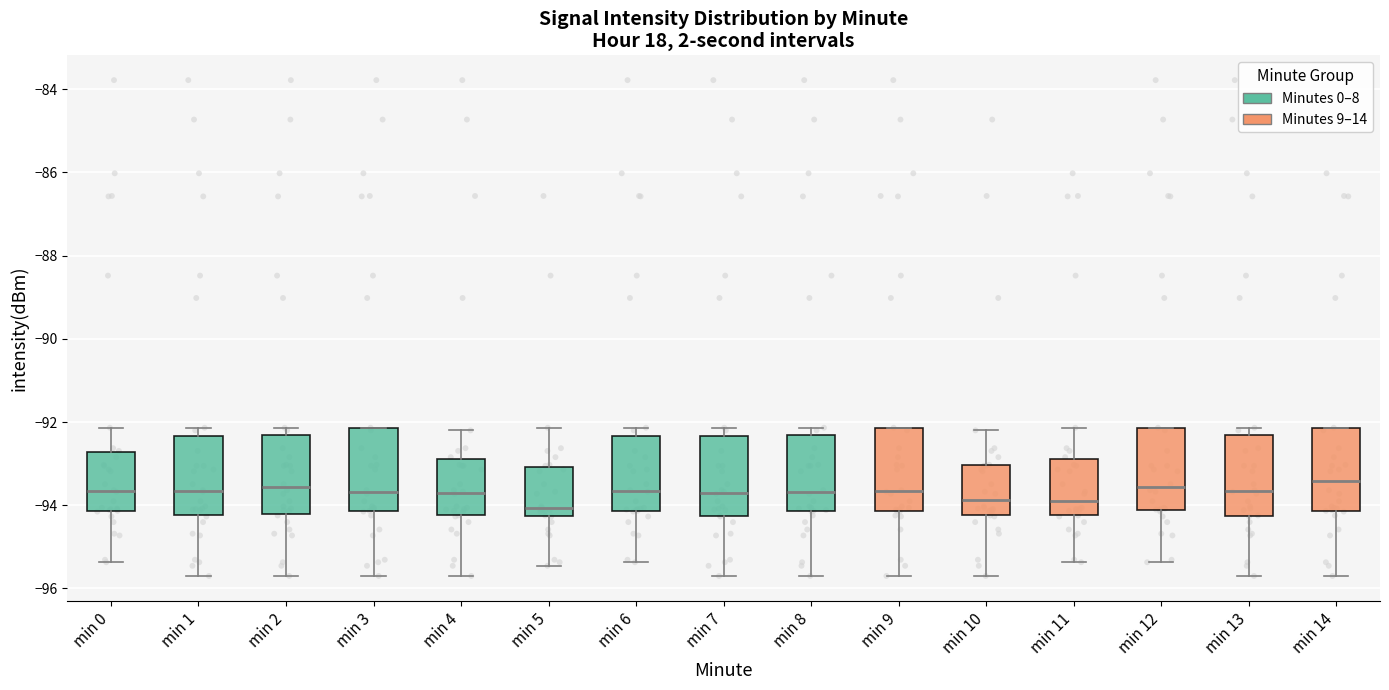

Reading left to right, read every box against the y-axis: the position of its median line, the range the box covers, and the ends of its whiskers. The values are not printed on the chart, so give them approximately, as read against the axis.

min 0: median -93.6, box -94.2 to -92.8, whiskers -95.4 to -92.2
min 1: median -93.6, box -94.2 to -92.4, whiskers -95.6 to -92.2
min 2: median -93.6, box -94.2 to -92.4, whiskers -95.6 to -92.2
min 3: median -93.6, box -94.2 to -92.2, whiskers -95.6 to -92.2
min 4: median -93.8, box -94.2 to -92.8, whiskers -95.6 to -92.2
min 5: median -94.0, box -94.2 to -93.0, whiskers -95.4 to -92.2
min 6: median -93.6, box -94.2 to -92.4, whiskers -95.4 to -92.2
min 7: median -93.8, box -94.2 to -92.4, whiskers -95.6 to -92.2
min 8: median -93.6, box -94.2 to -92.4, whiskers -95.6 to -92.2
min 9: median -93.6, box -94.2 to -92.2, whiskers -95.6 to -92.2
min 10: median -93.8, box -94.2 to -93.0, whiskers -95.6 to -92.2
min 11: median -93.8, box -94.2 to -92.8, whiskers -95.4 to -92.2
min 12: median -93.6, box -94.2 to -92.2, whiskers -95.4 to -92.2
min 13: median -93.6, box -94.2 to -92.4, whiskers -95.6 to -92.2
min 14: median -93.4, box -94.2 to -92.2, whiskers -95.6 to -92.2